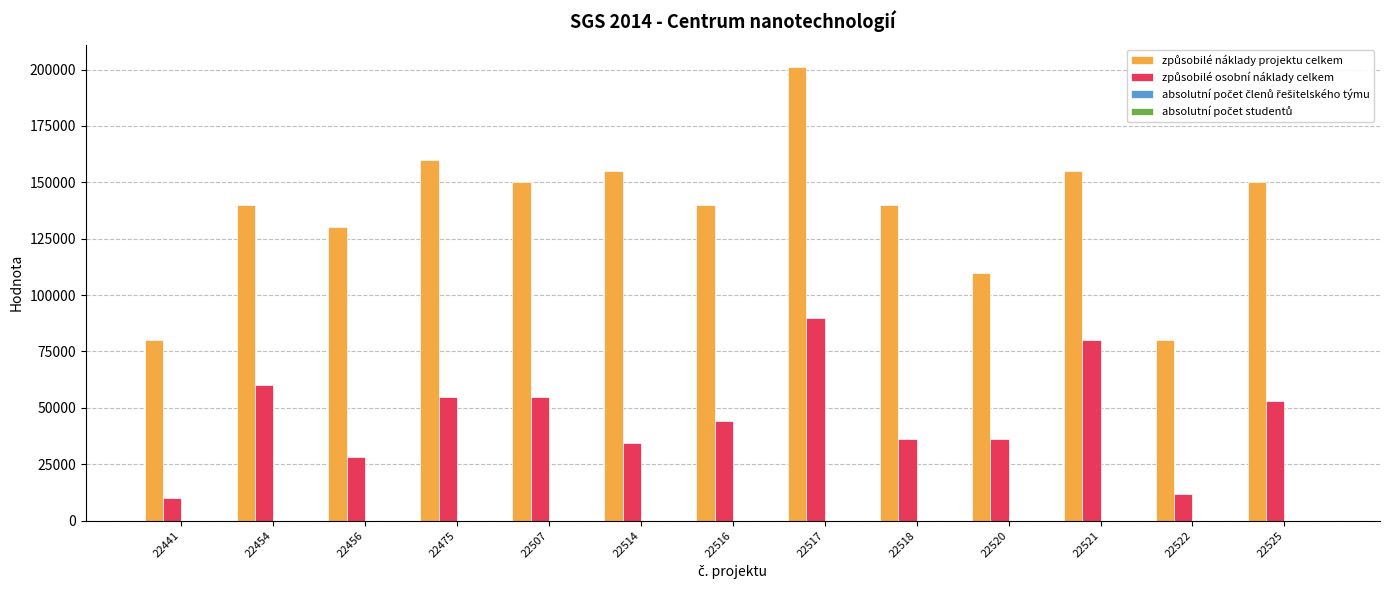

At which category is the sum across all series the highest?

22517